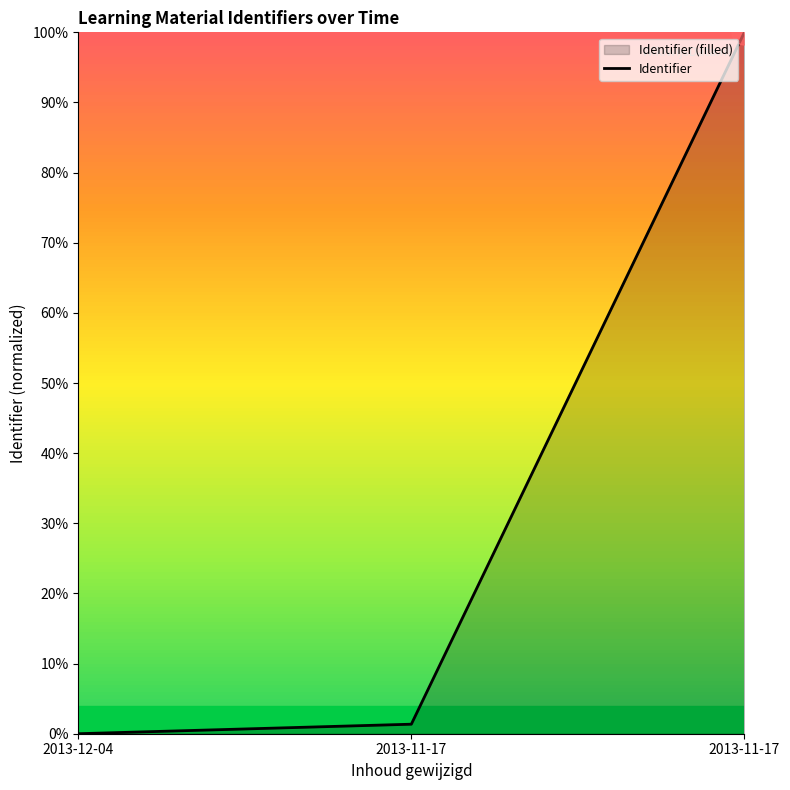

What is the change in value from 2013-12-04 to 2013-11-17?

+100.0